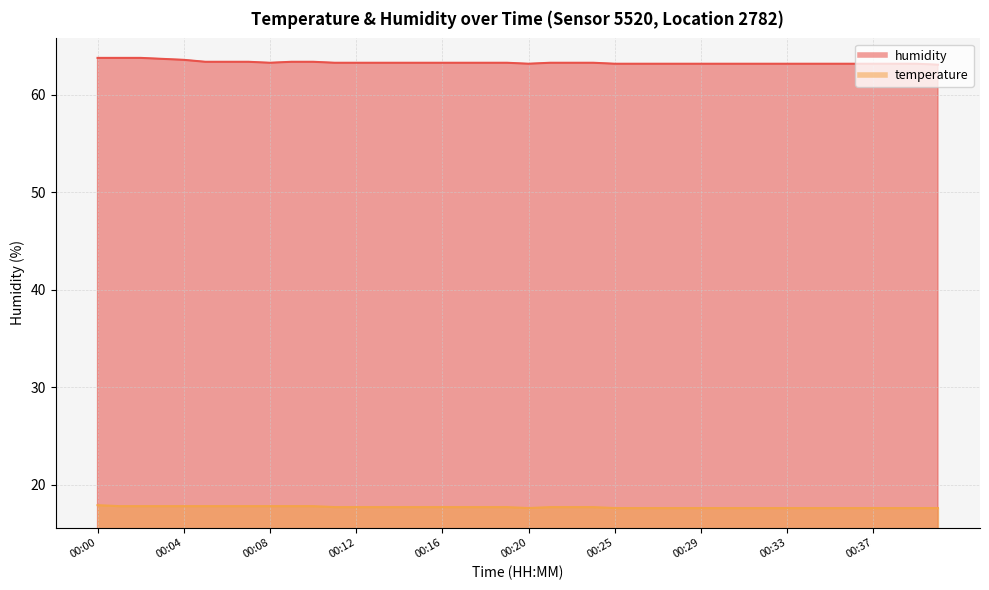

What is the difference between the maximum and minimum values in the humidity series?

0.7